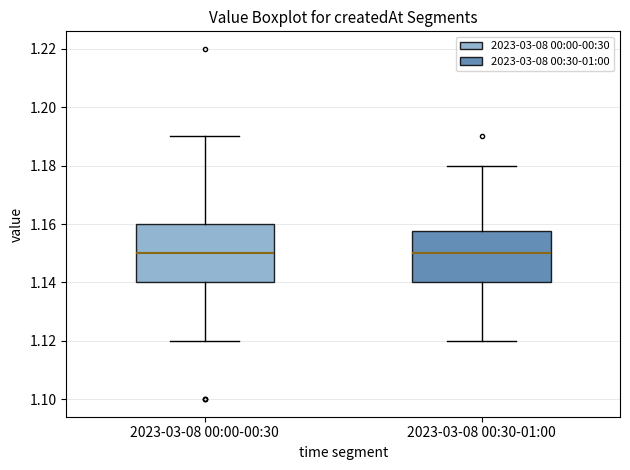

Where is the lower edge of the box for 2023-03-08 00:00-00:30 on the y-axis? The values are not printed on the chart, so give them approximately, as read against the axis.

1.140